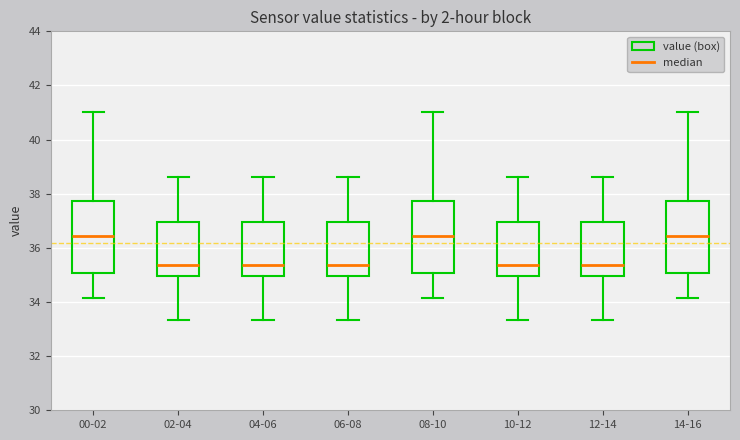

Where does the median line of the box for 04-06 sit on the y-axis? The values are not printed on the chart, so give them approximately, as read against the axis.

35.4